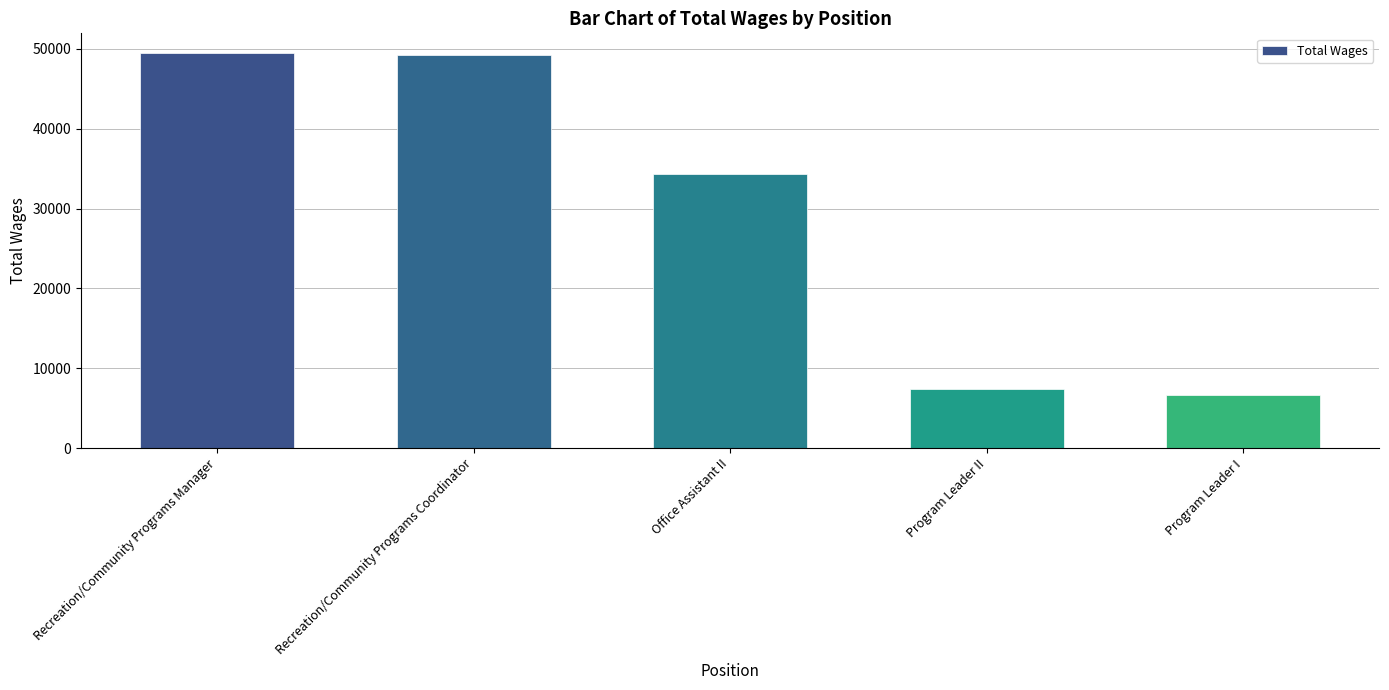

What is the minimum value shown in the chart?

6590